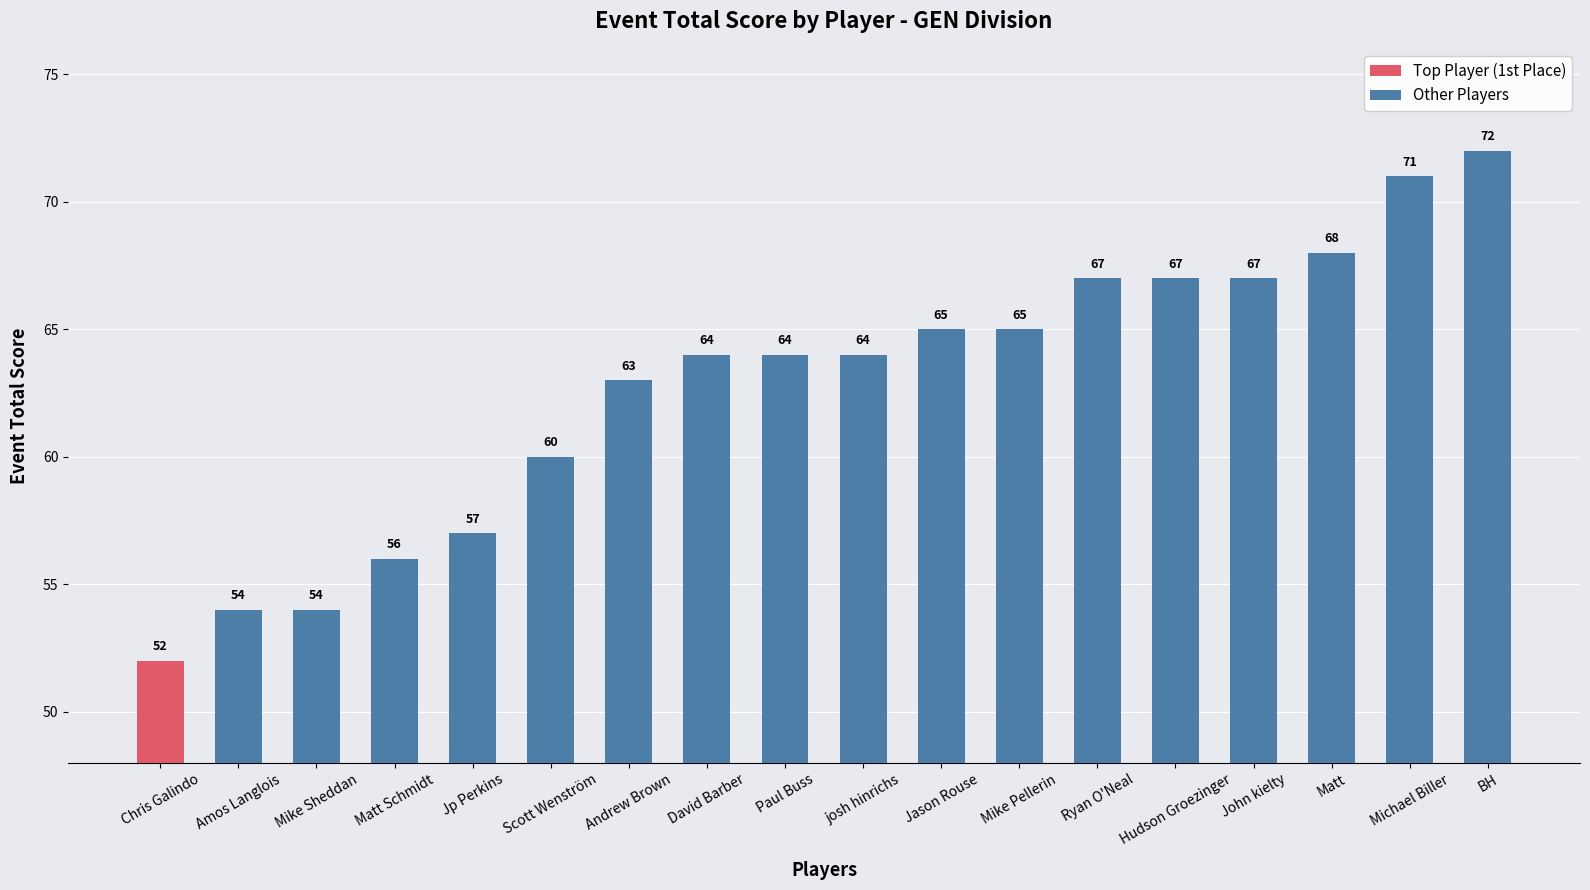

What is the difference between the second highest and second lowest values in the Other Players series?

17